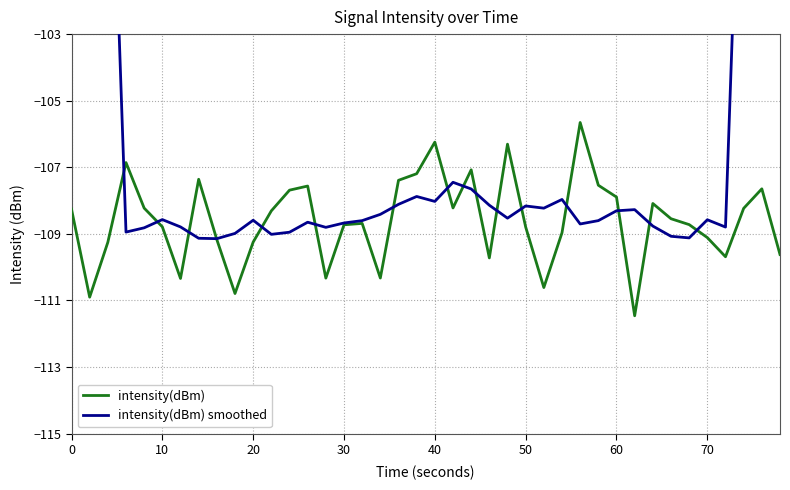

How many categories are shown in the chart?

40